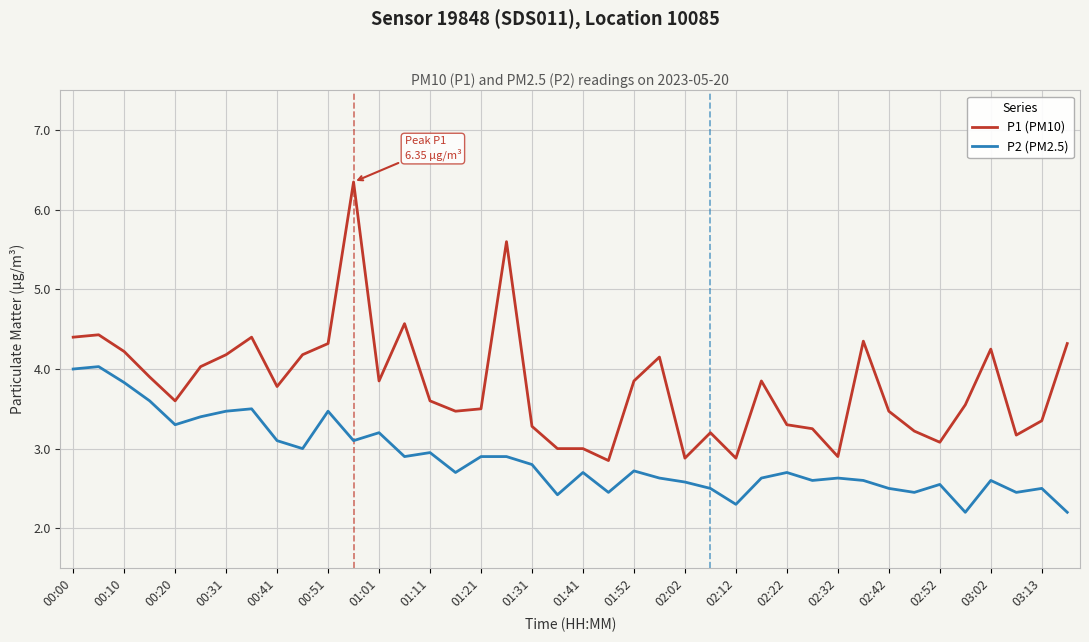

At how many categories does at least one series exceed 2?

40